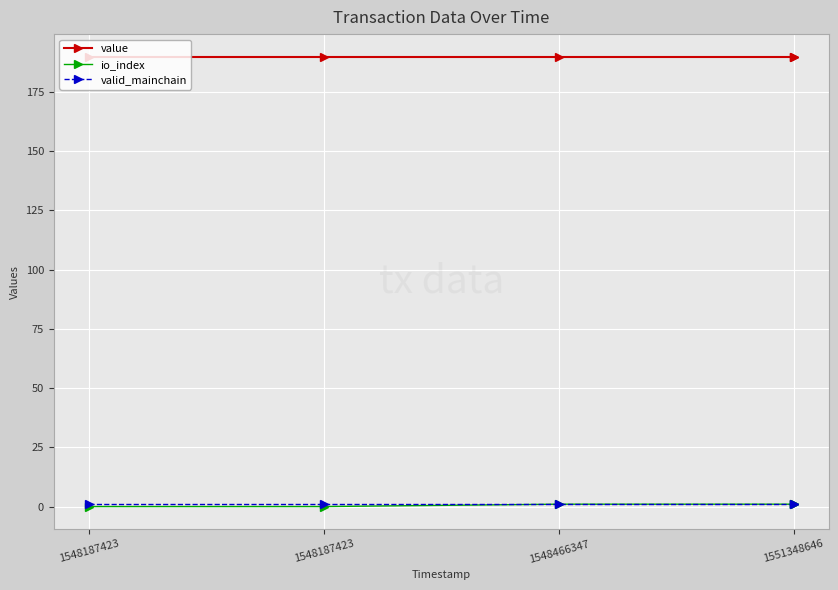

Reading left to right, list all the values displayed in this chart.

value: 1548187423=189.8	1548187423=189.8	1548466347=189.8	1551348646=189.8
io_index: 1548187423=0.0	1548187423=0.0	1548466347=1.0	1551348646=1.0
valid_mainchain: 1548187423=1.0	1548187423=1.0	1548466347=1.0	1551348646=1.0